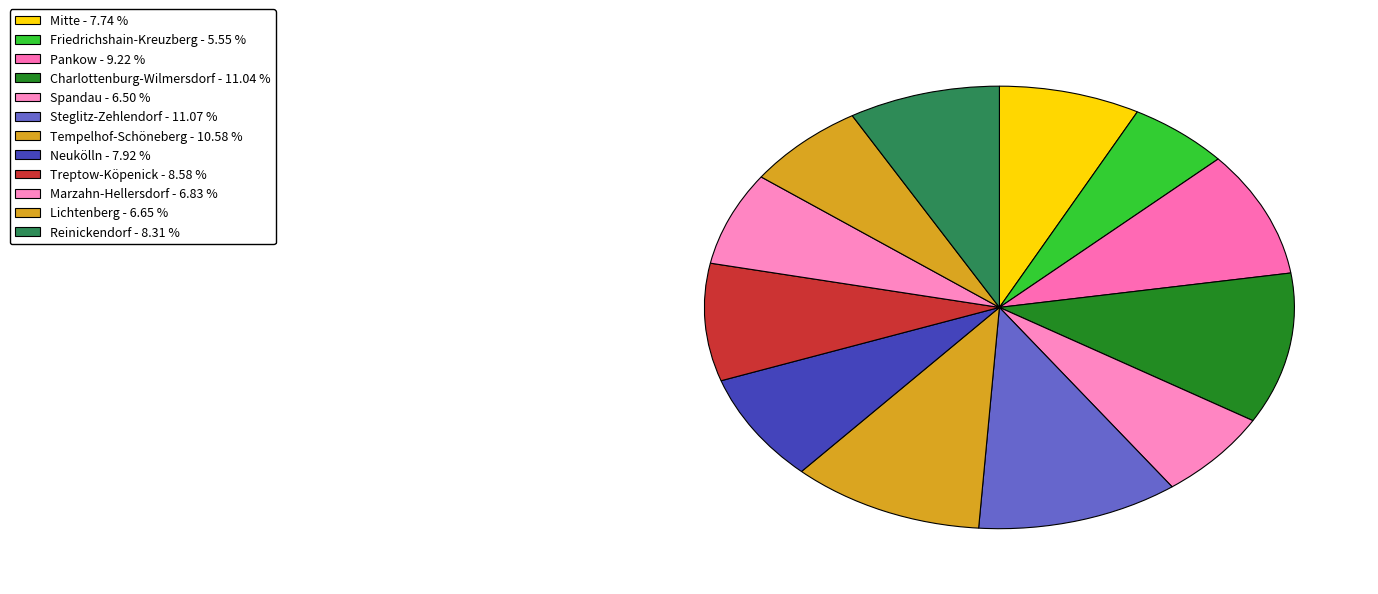

What is the smallest slice in the pie chart?

Friedrichshain-Kreuzberg